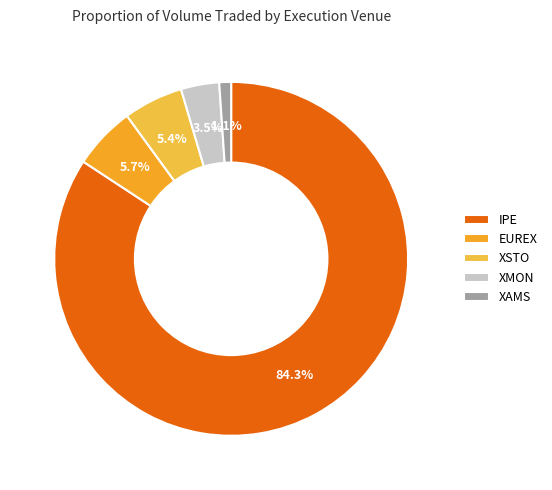

Count the number of slices in the pie.

5